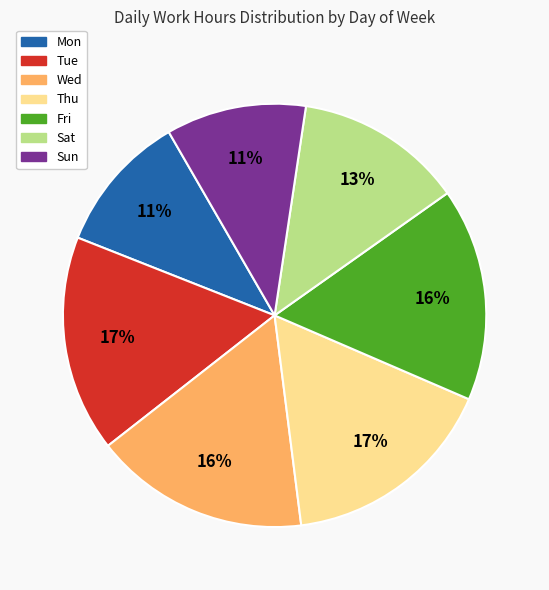

Approximately how many times larger is the value at Mon compared to Tue?

0.6